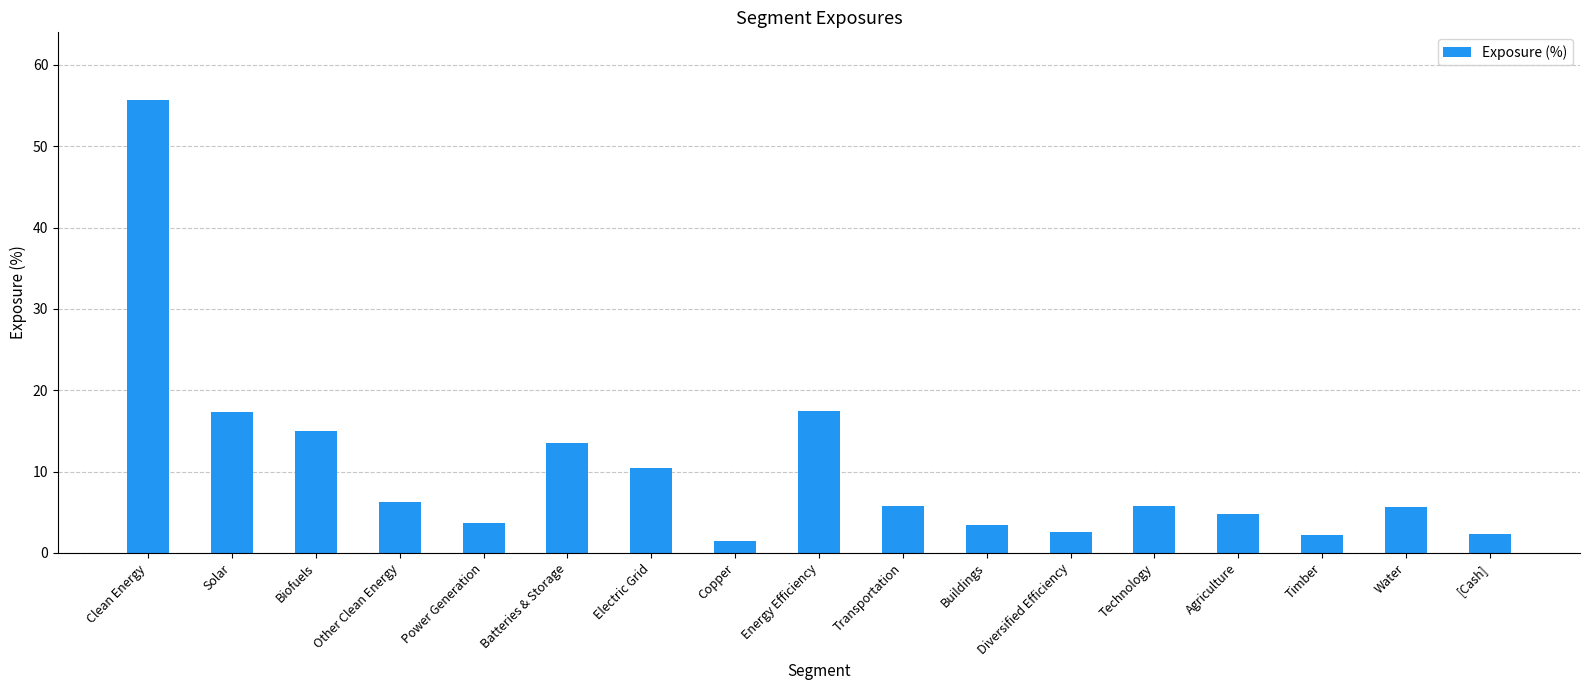

What is the ratio of the value at Other Clean Energy to the value at Water?

1.1